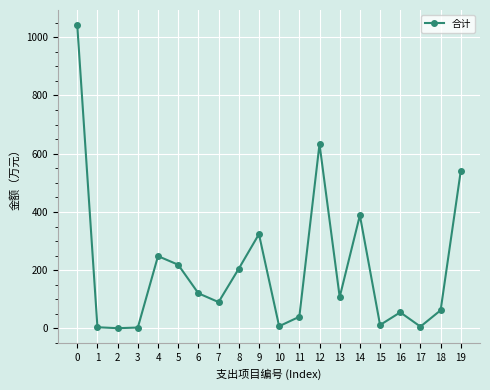

What is the average value?

205.7